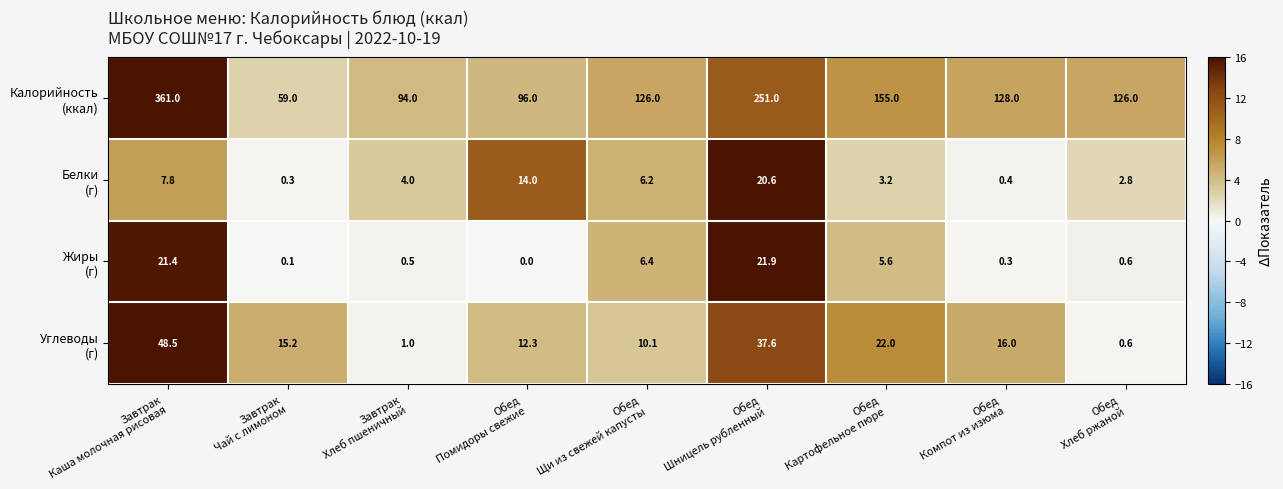

At how many categories does at least one series exceed 130?

3